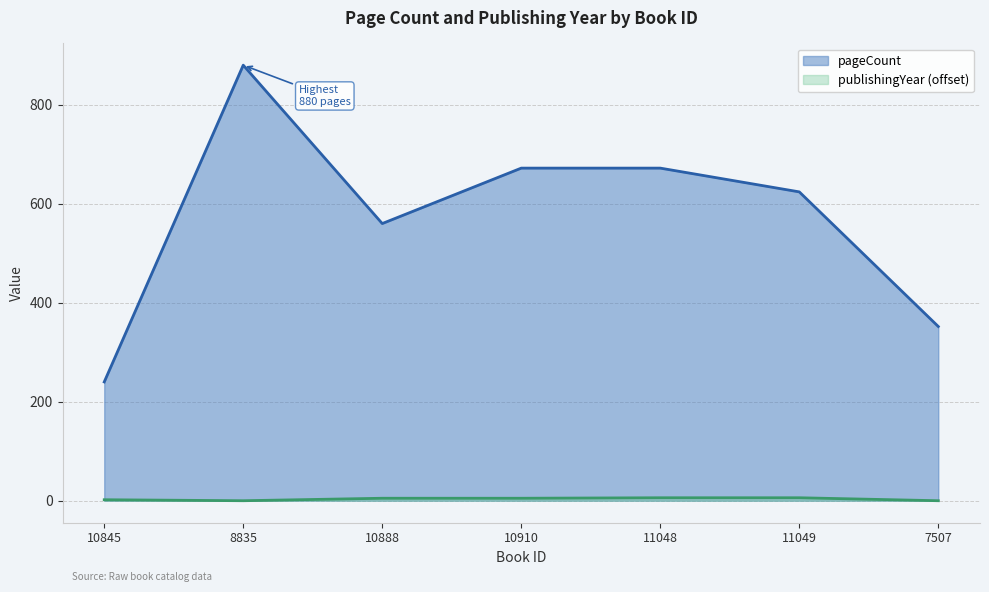

How many lines are shown in the chart?

2